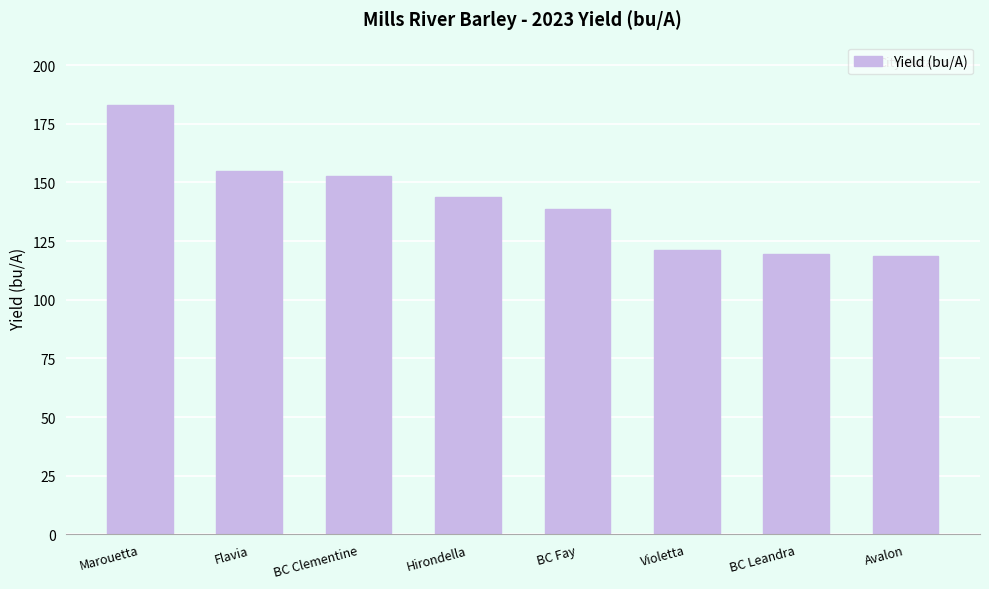

What is the difference between the maximum and minimum values?

64.4